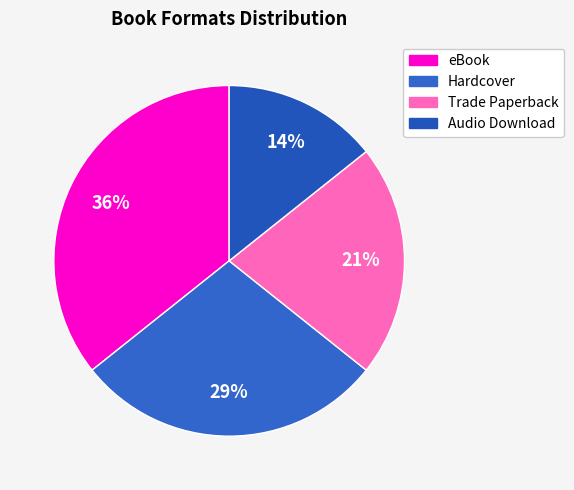

How many slices are in this pie chart?

4